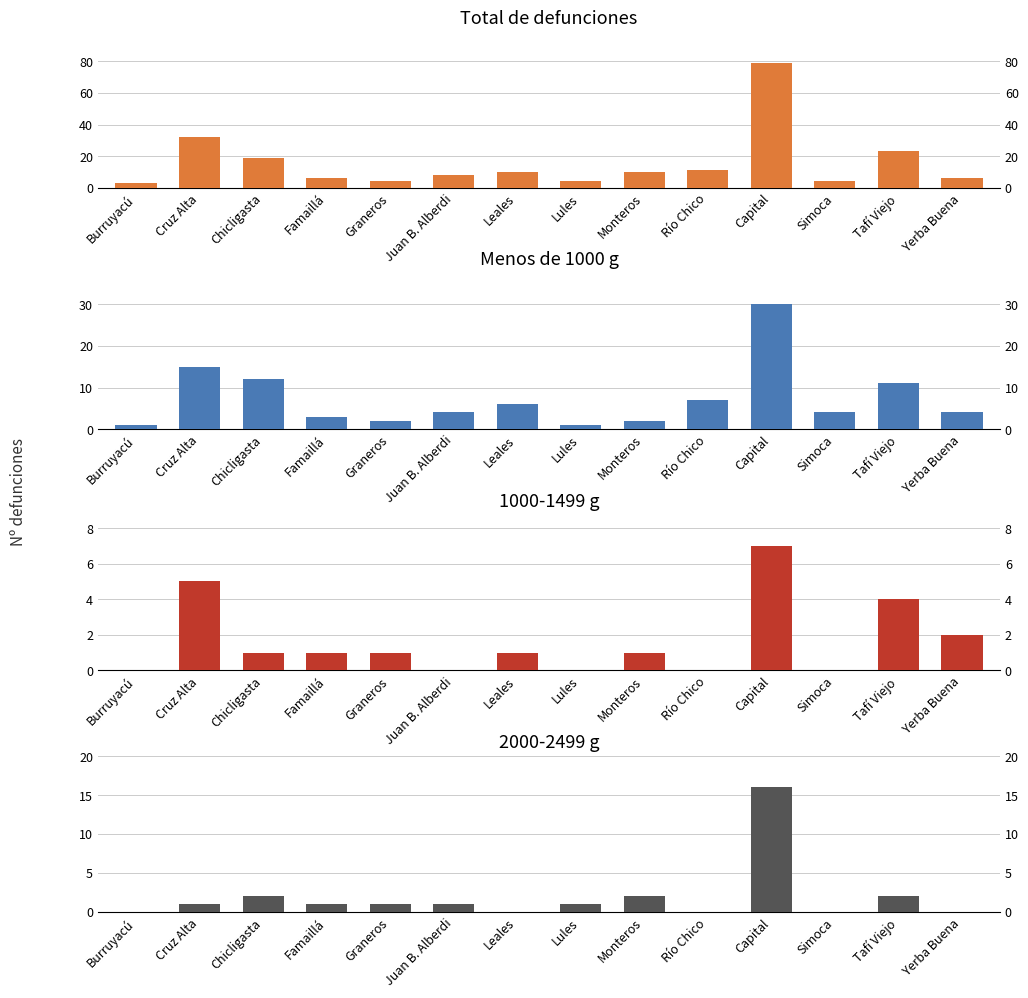

What is the label of the 7th bar from the right?

Lules